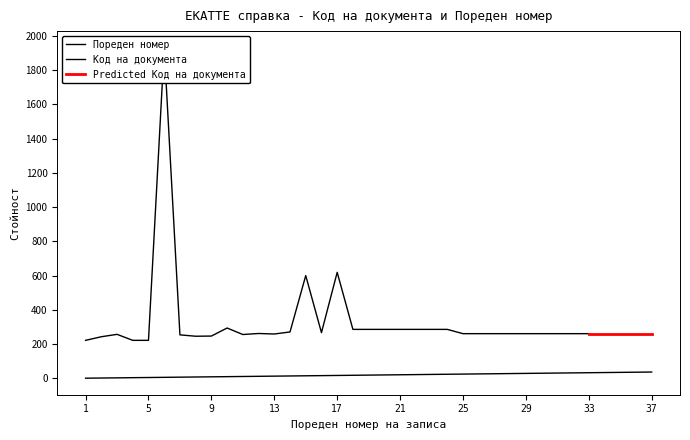

What is the difference between the values at 33 and 30?

3